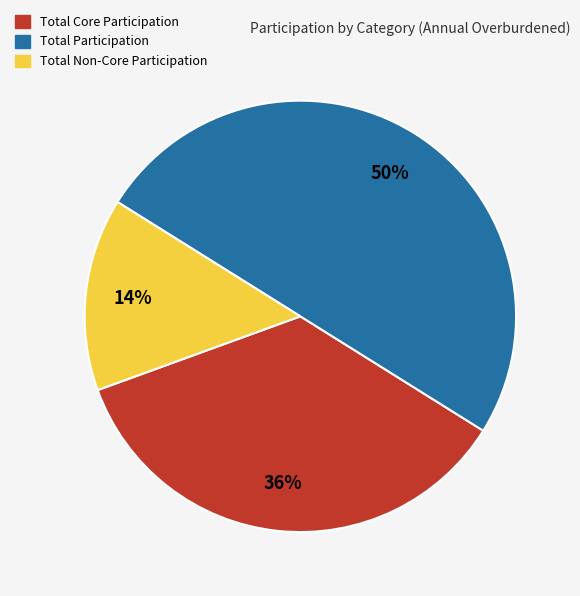

To the nearest percent, what percentage of the pie is Total Participation?

50%